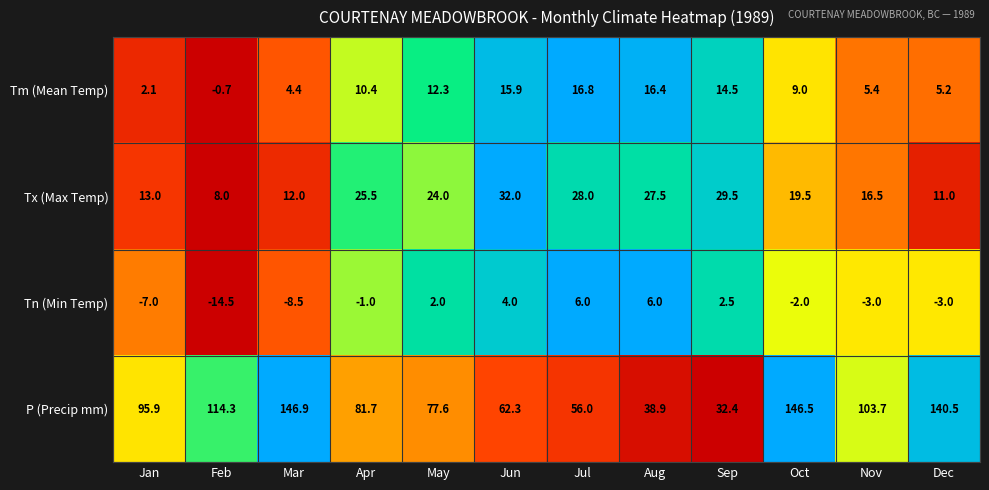

What is the total value across all series at Jul?

106.8